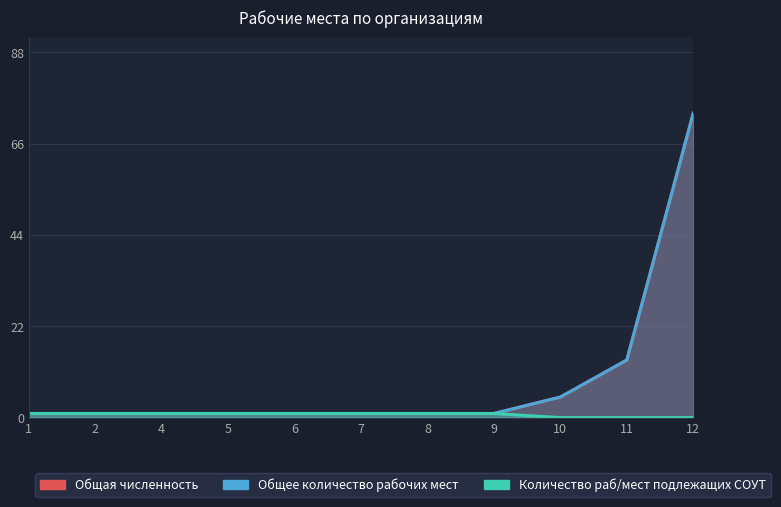

Reading left to right, extract all data points from this chart.

Общая численность: 1=1	2=1	4=1	5=1	6=1	7=1	8=1	9=1	10=5	11=14	12=74
Общее количество рабочих мест: 1=1	2=1	4=1	5=1	6=1	7=1	8=1	9=1	10=5	11=14	12=74
Количество раб/мест подлежащих СОУТ: 1=1	2=1	4=1	5=1	6=1	7=1	8=1	9=1	10=0	11=0	12=0